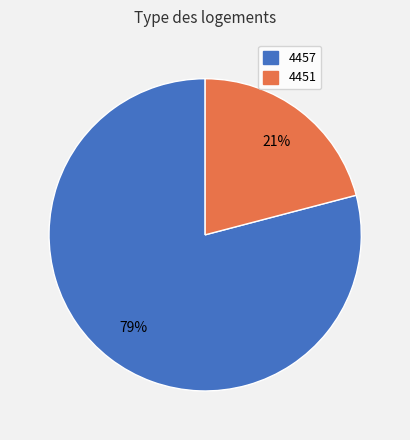

Which has a higher value, 4457 or 4451?

4457